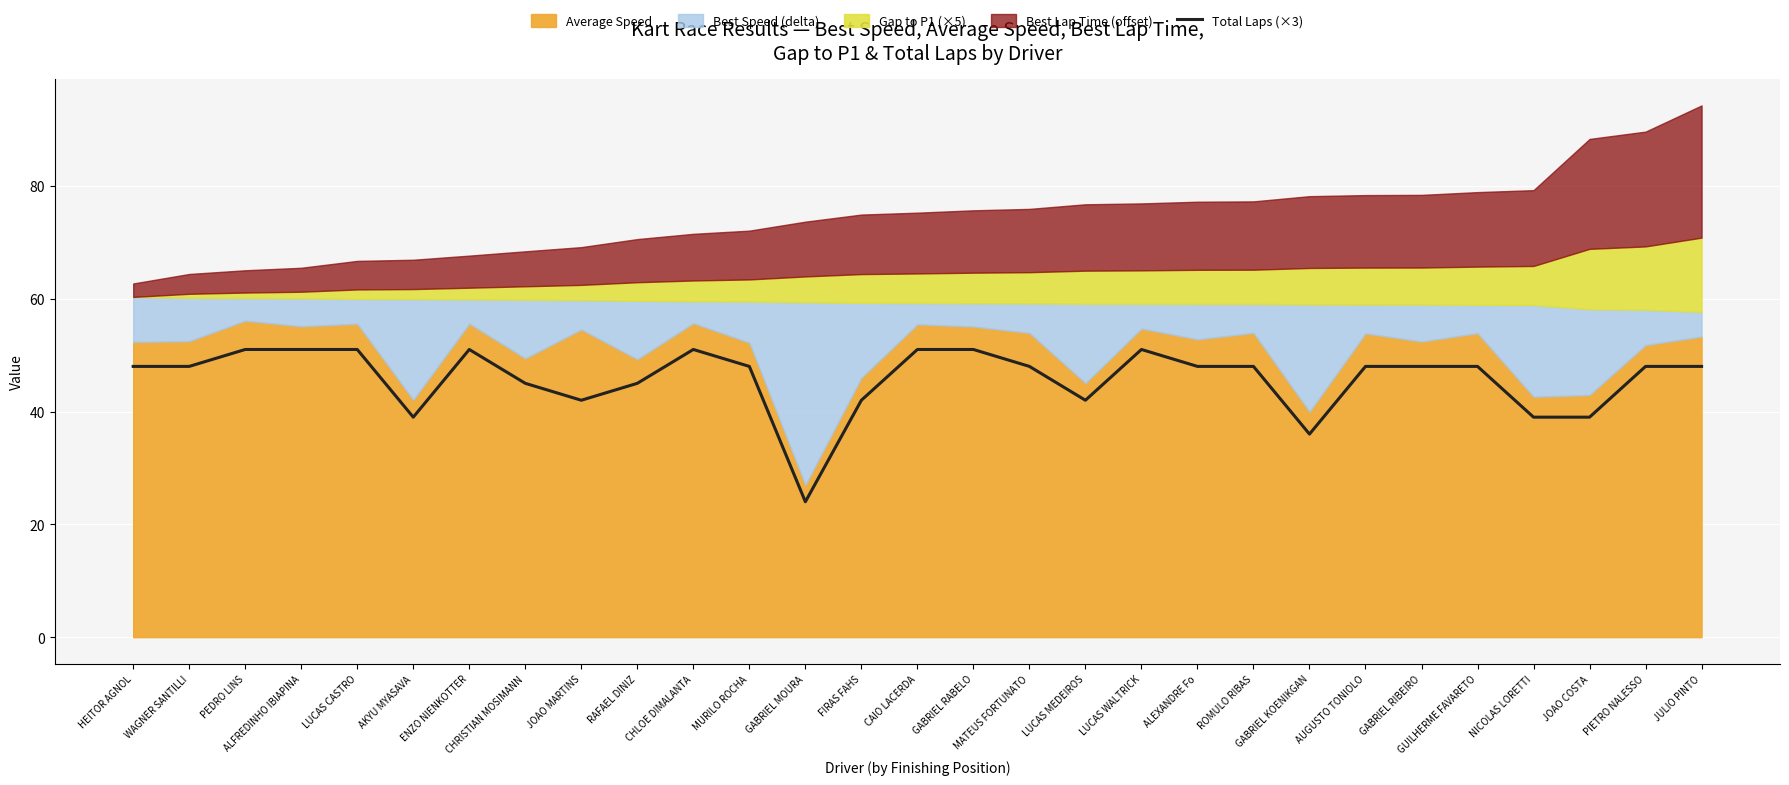

Reading left to right, what are all the values shown in this chart?

HEITOR AGNOL=48	WAGNER SANTILLI=48	PEDRO LINS=51	ALFREDINHO IBIAPINA=51	LUCAS CASTRO=51	AKYU MYASAVA=39	ENZO NIENKOTTER=51	CHRISTIAN MOSIMANN=45	JOAO MARTINS=42	RAFAEL DINIZ=45	CHLOE DIMALANTA=51	MURILO ROCHA=48	GABRIEL MOURA=24	FIRAS FAHS=42	CAIO LACERDA=51	GABRIEL RABELO=51	MATEUS FORTUNATO=48	LUCAS MEDEIROS=42	LUCAS WALTRICK=51	ALEXANDRE Fo=48	ROMULO RIBAS=48	GABRIEL KOENIKGAN=36	AUGUSTO TONIOLO=48	GABRIEL RIBEIRO=48	GUILHERME FAVARETO=48	NICOLAS LORETTI=39	JOAO COSTA=39	PIETRO NALESSO=48	JULIO PINTO=48